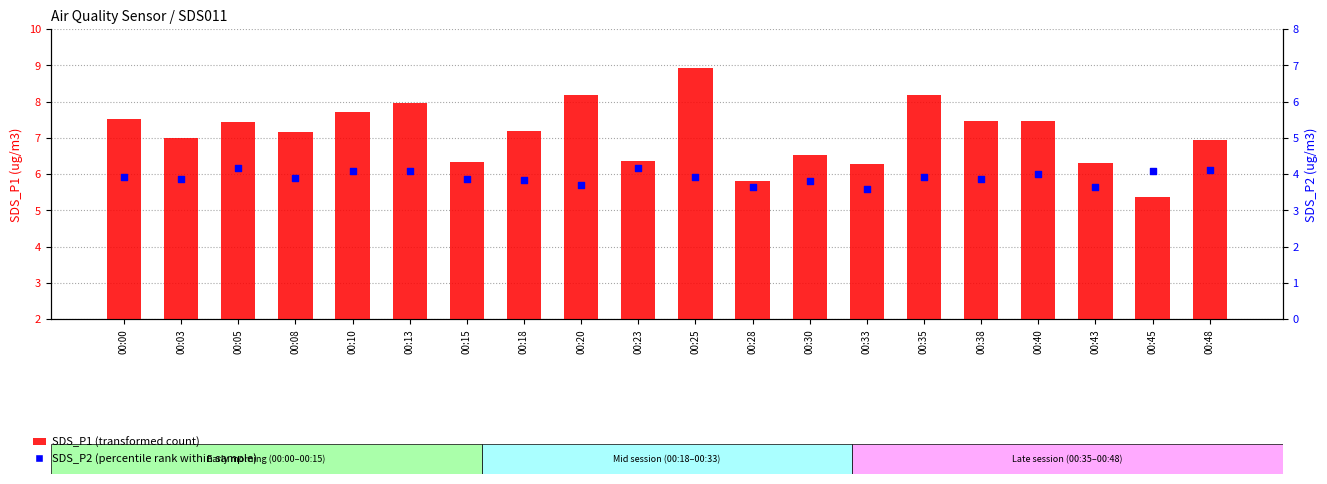

Which series has the largest total across all categories?

SDS_P1 (transformed count)